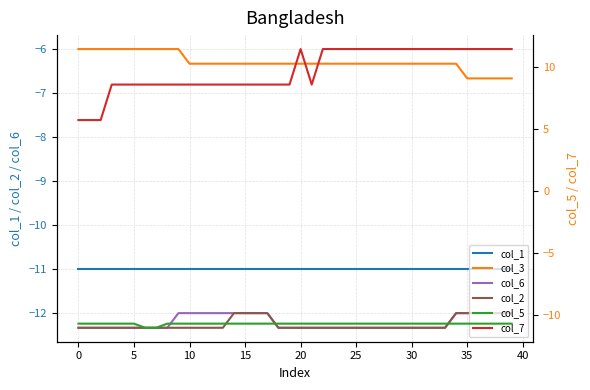

True or false: col_3 has more than 2 interior local peaks.

False